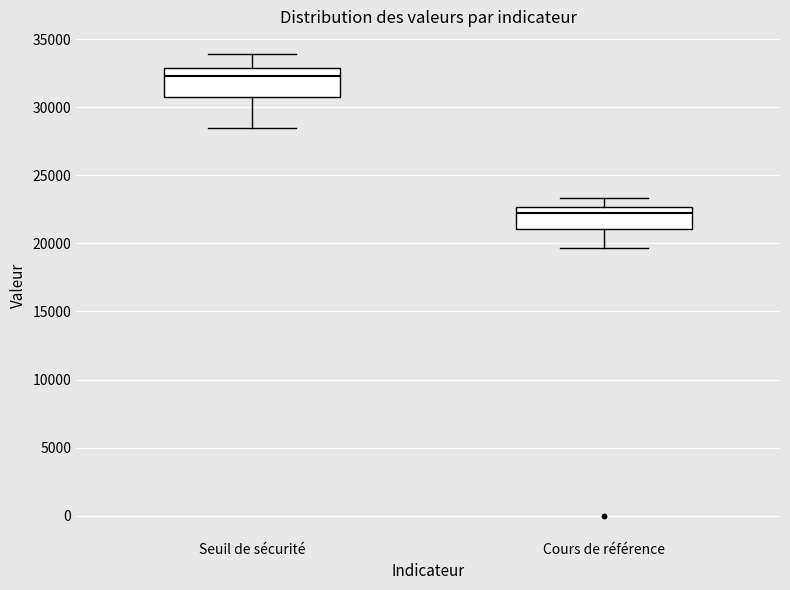

Where does the median line of the box for Seuil de sécurité sit on the y-axis? The values are not printed on the chart, so give them approximately, as read against the axis.

32500